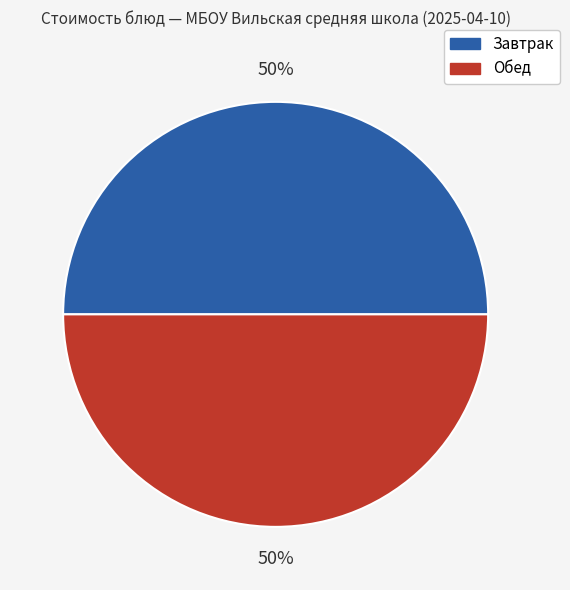

The Обед slice represents 50% of the pie. True or false?

True